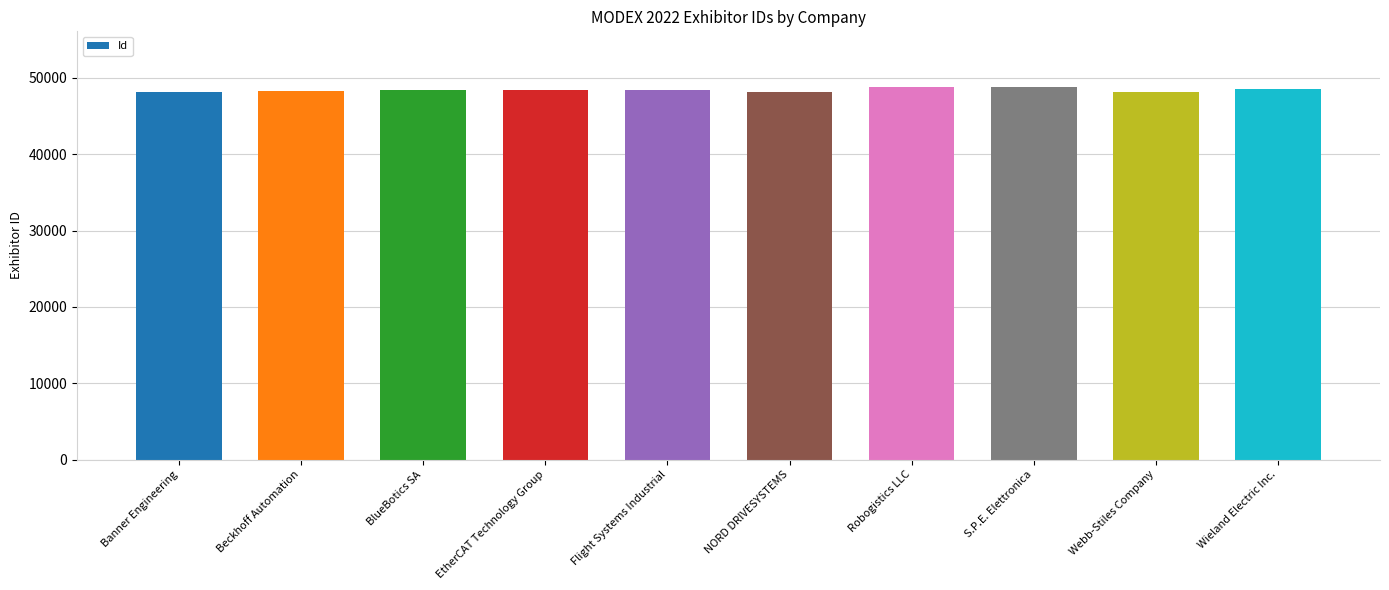

How many values are below 48453?

5